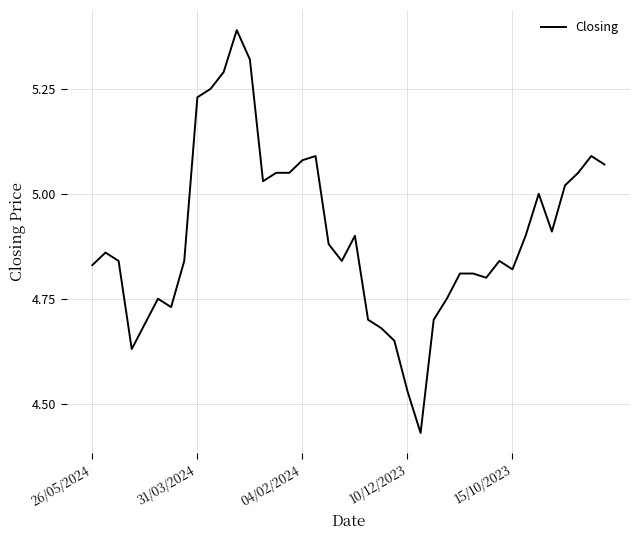

What is the difference between the second highest and second lowest values?

0.8